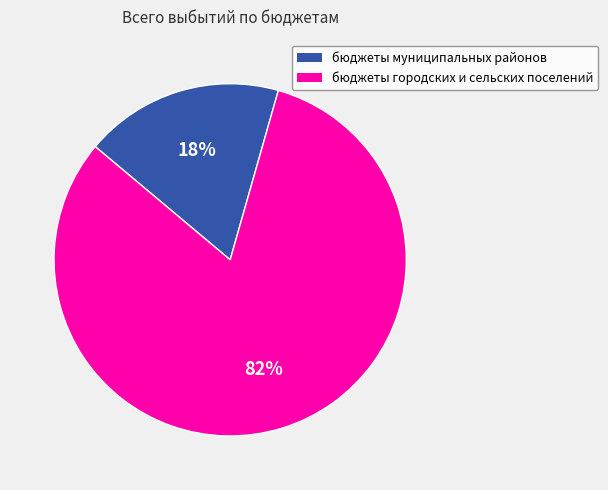

Which slice represents more than half of the pie?

бюджеты городских и сельских поселений